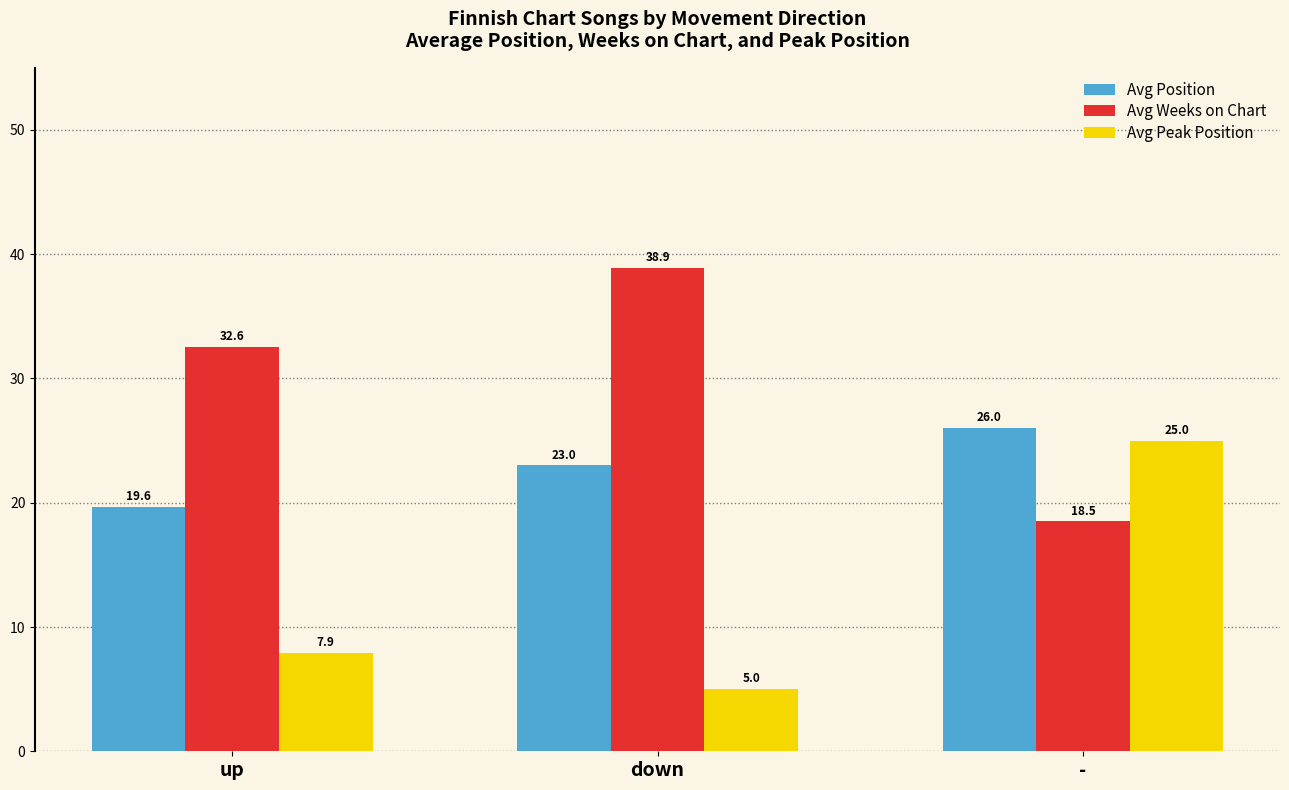

What value does the Avg Weeks on Chart series have at up?

32.6